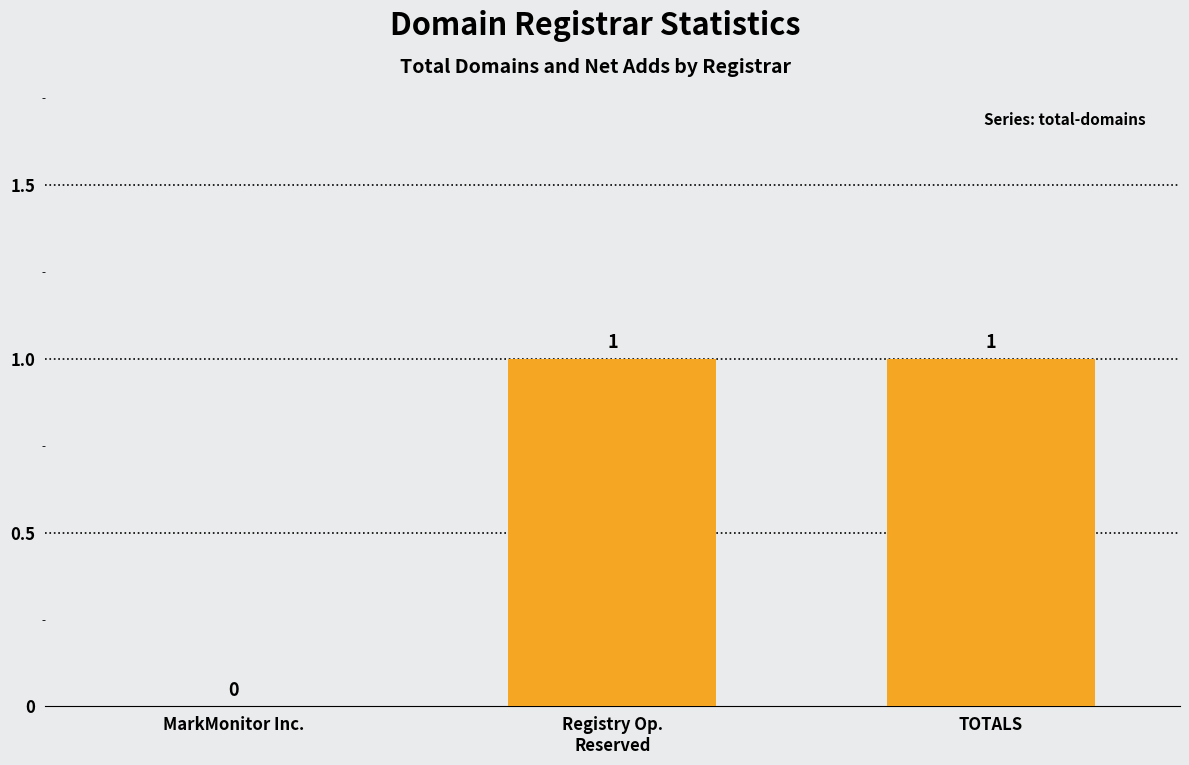

Between TOTALS and MarkMonitor Inc., which is larger?

TOTALS